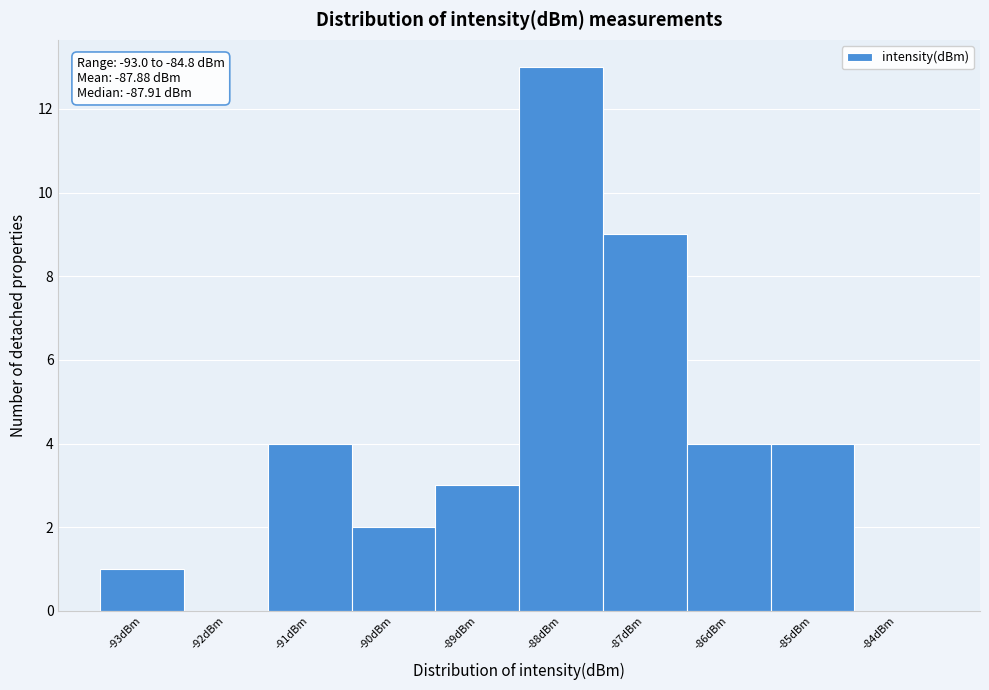

Which range on the x-axis has the tallest bar?

-88.5 to -87.5